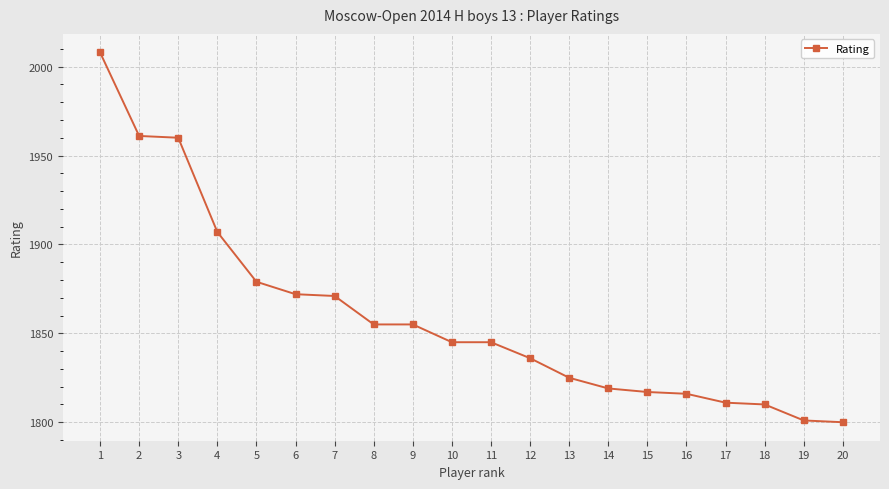

What is the sum of all values?

37193